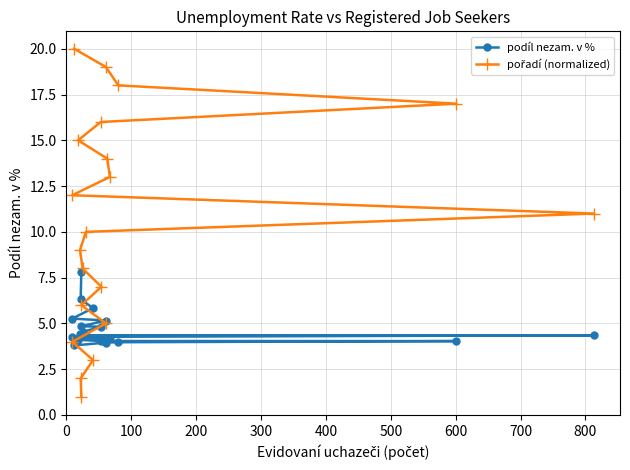

The pořadí (normalized) series shows 4.0 at 10. True or false?

False